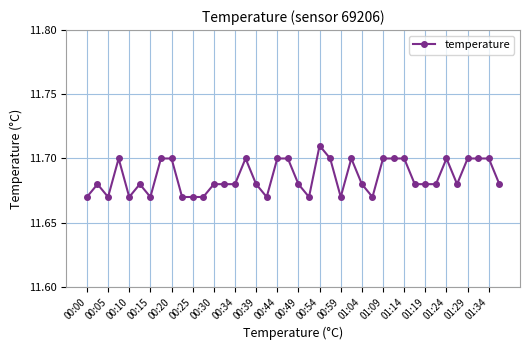

How many values are between 11 and 12?

40